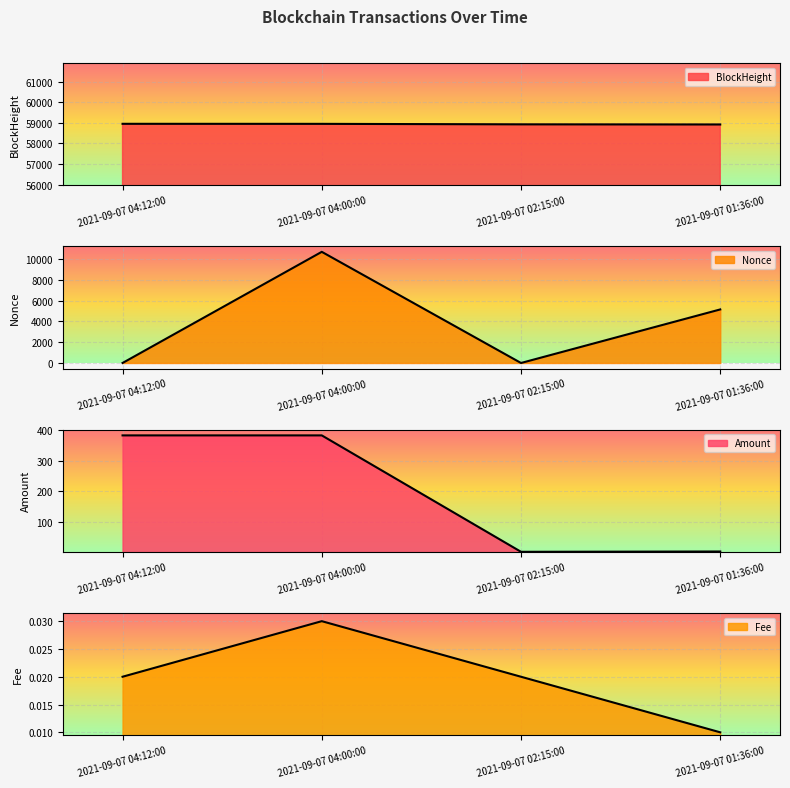

Reading right to left, what are all the values shown in this chart?

BlockHeight: 58917.0	58923.0	58948.0	58950.0
Nonce: 5147.0	0.0	10683.0	1.0
Amount: 2.0	1.0	383.5	383.5
Fee: 0.0	0.0	0.0	0.0